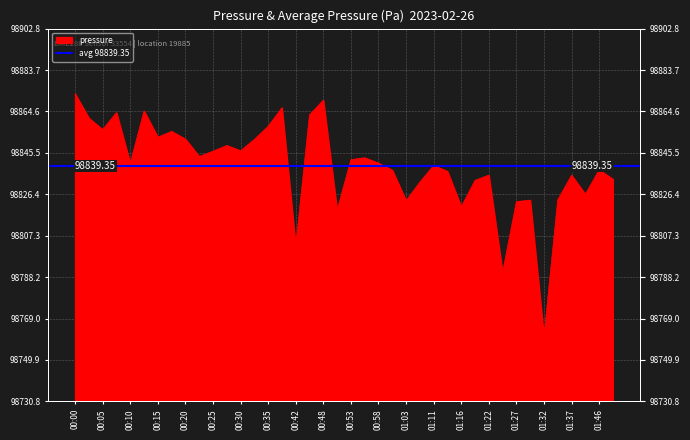

List the labels in order of value, largest first.

00:00, 00:48, 00:40, 00:12, 00:08, 00:45, 00:03, 00:35, 00:05, 00:17, 00:15, 00:20, 00:32, 00:27, 00:30, 00:25, 00:22, 00:56, 00:53, 00:58, 00:10, 01:11, 01:46, 01:01, 01:13, 01:22, 01:37, 01:48, 01:19, 01:06, 01:43, 01:34, 01:29, 01:03, 01:27, 01:16, 00:51, 00:42, 01:24, 01:32